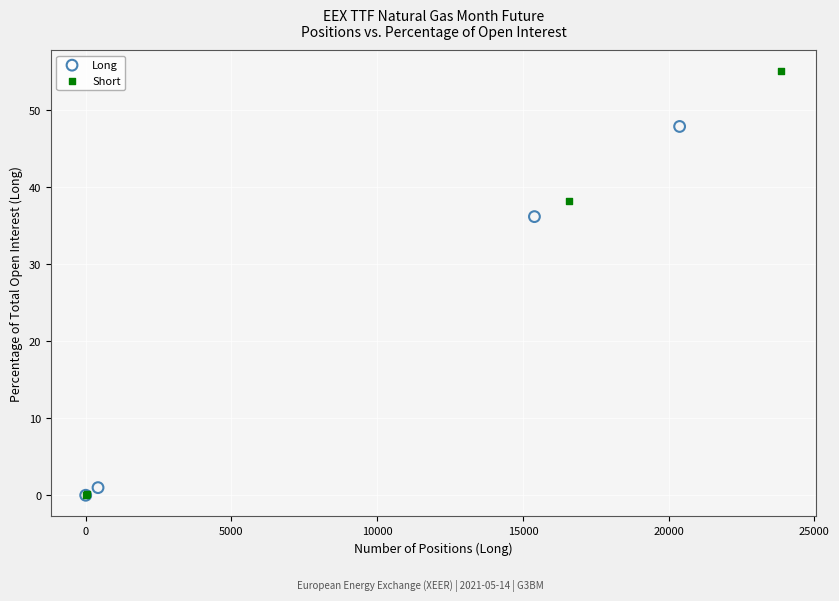

Which series contains the highest Y value?

Short